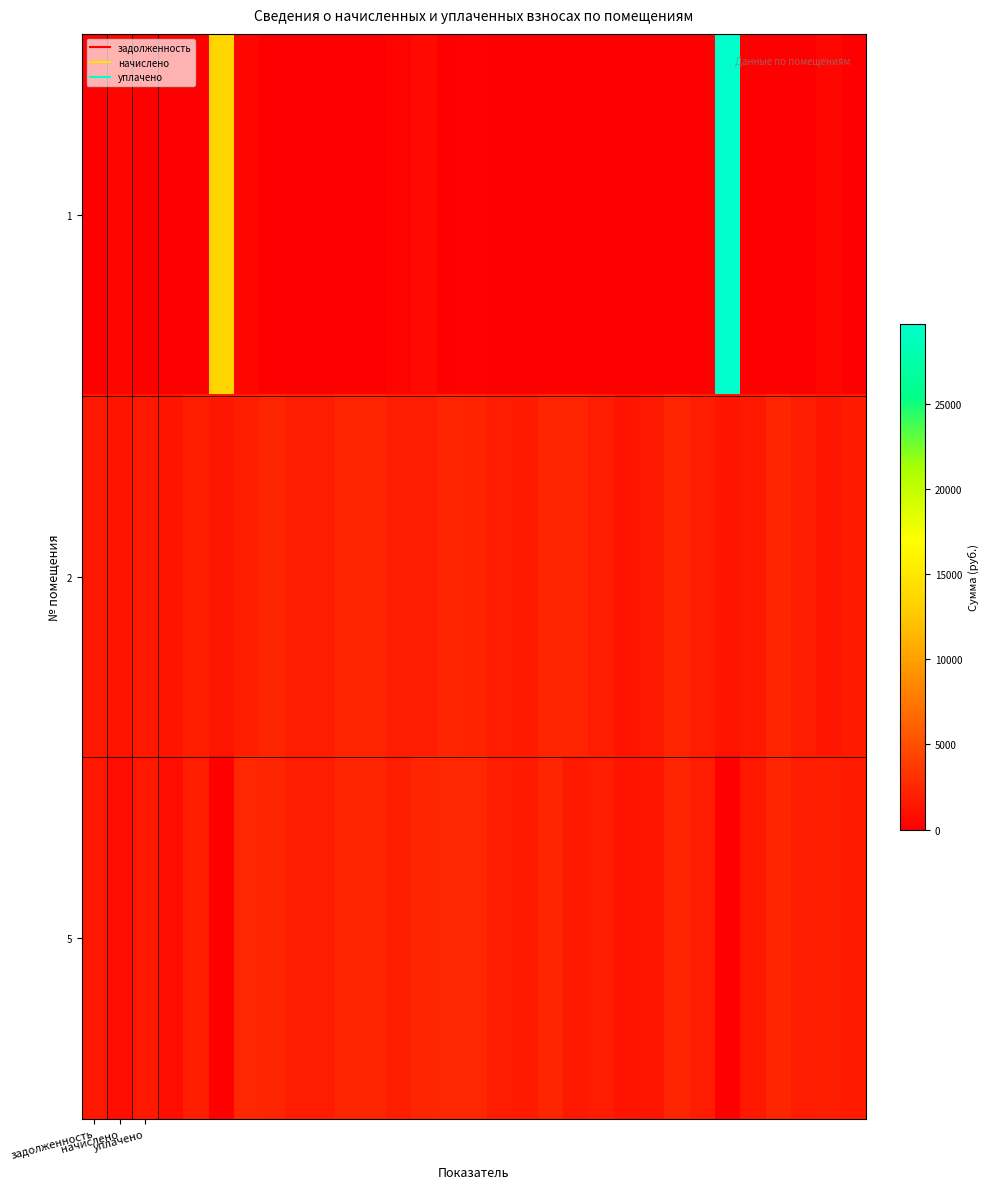

List the series in order of their overall mean, highest first.

2, 5, 1